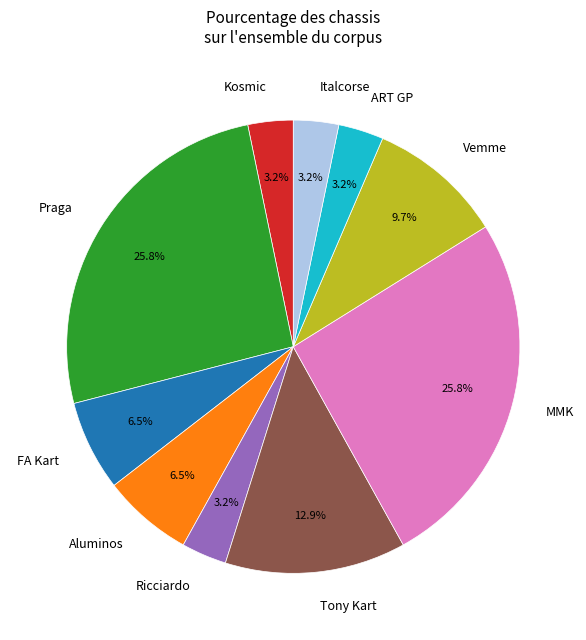

How many slices are in this pie chart?

10